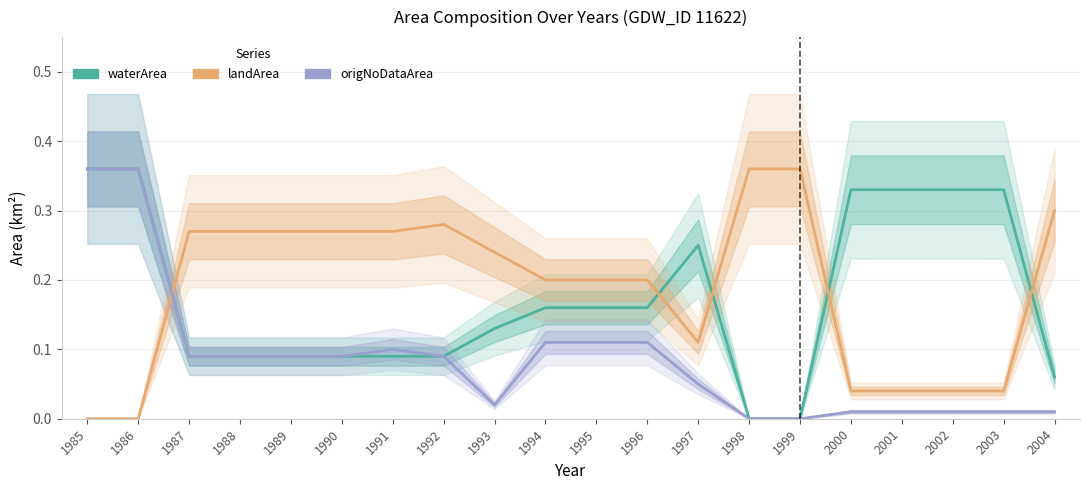

Is this an area chart (filled region under the line)?

No